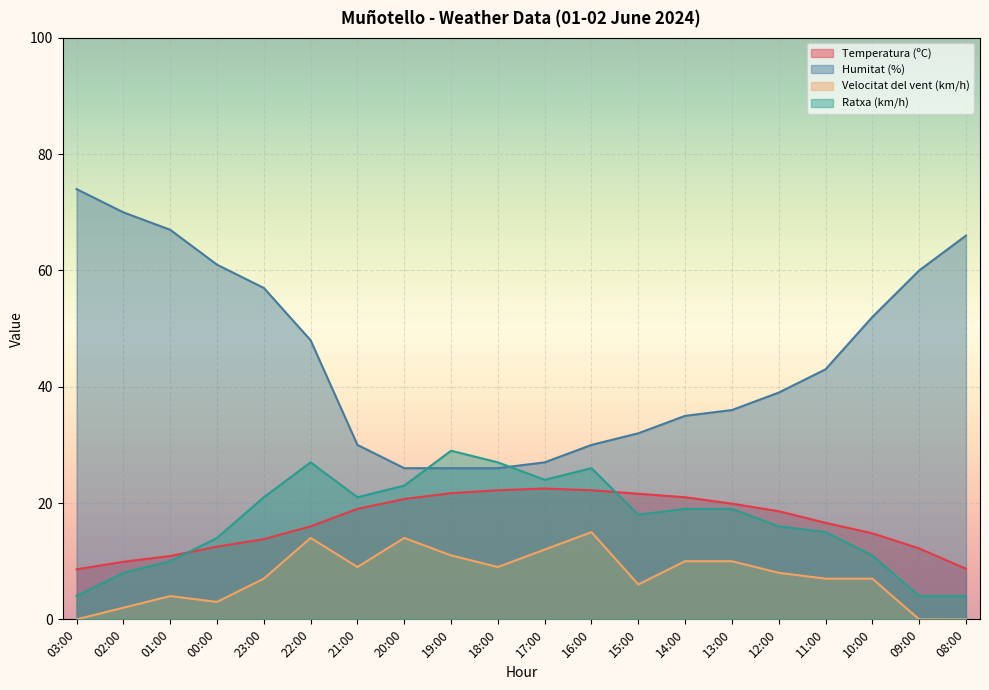

What is the average value of the Ratxa (km/h) series?

17.0